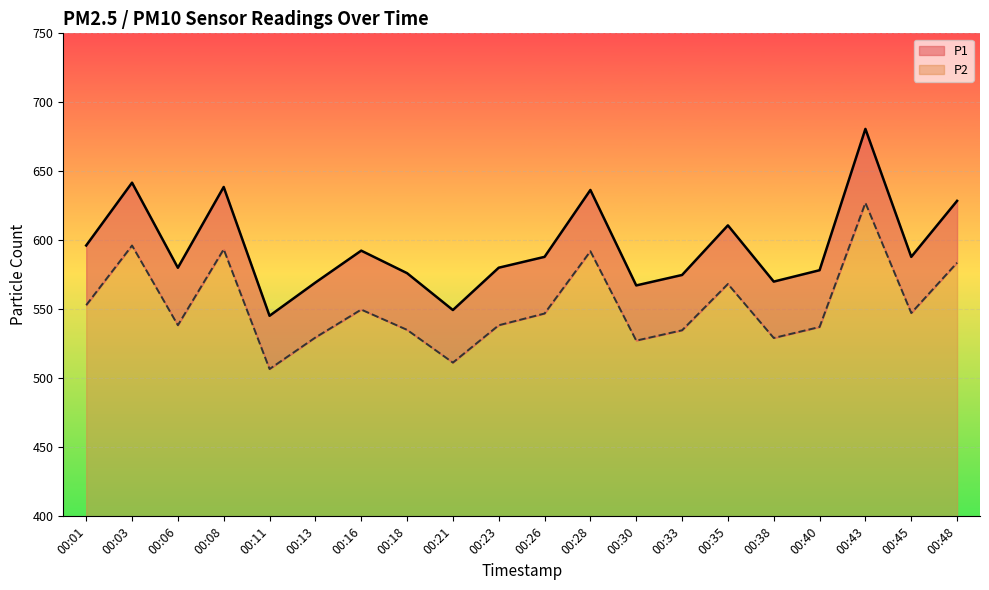

True or false: P1 and P2 cross at least once.

False